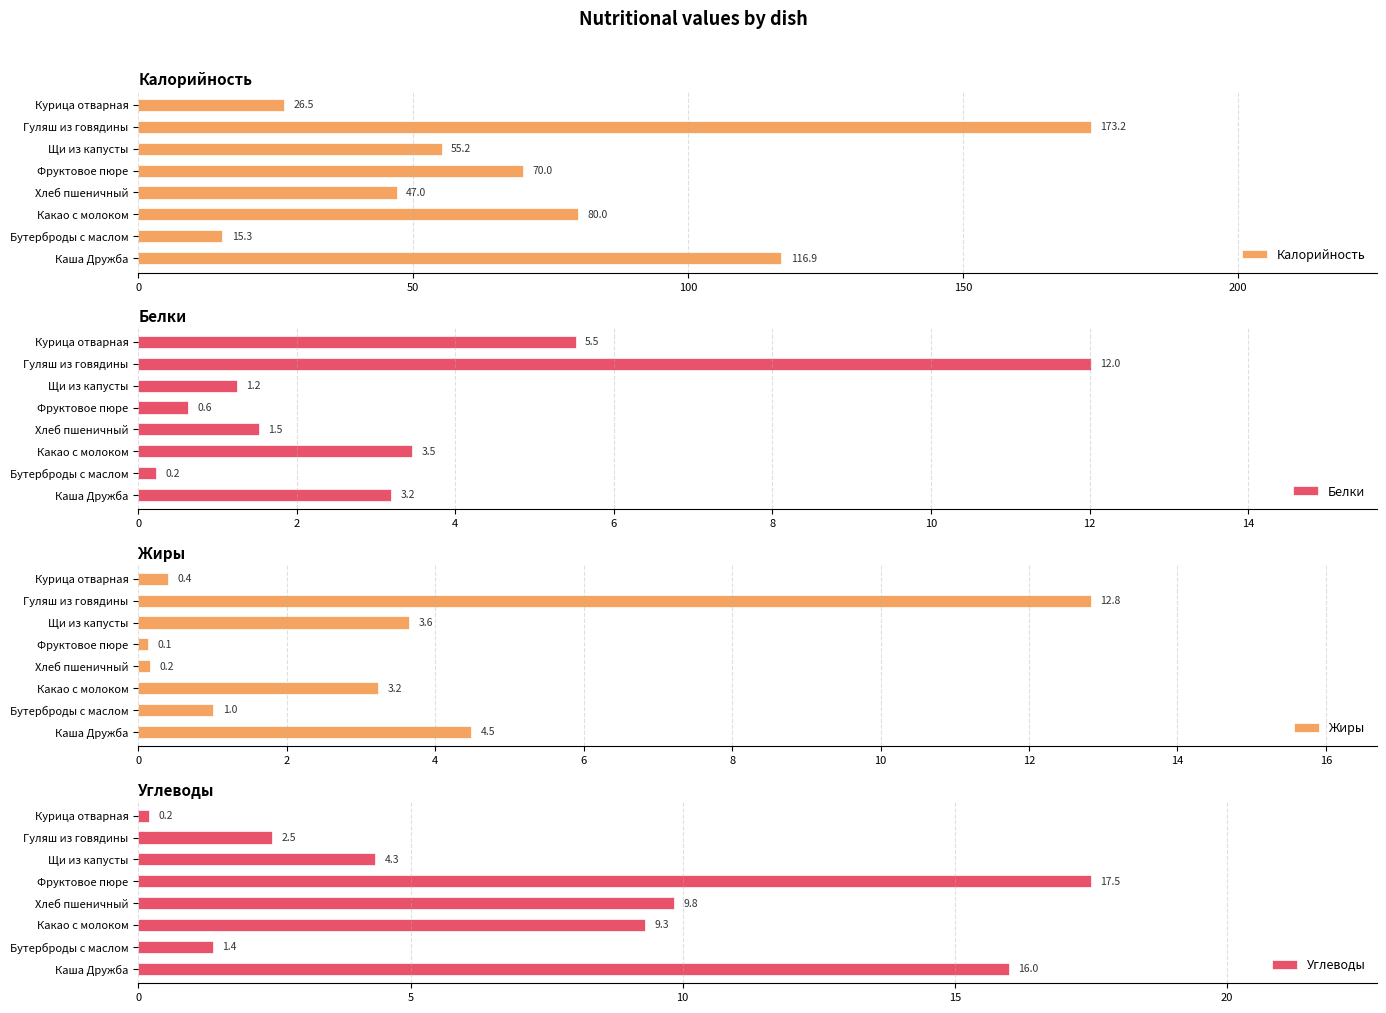

Does the chart contain any negative values?

No